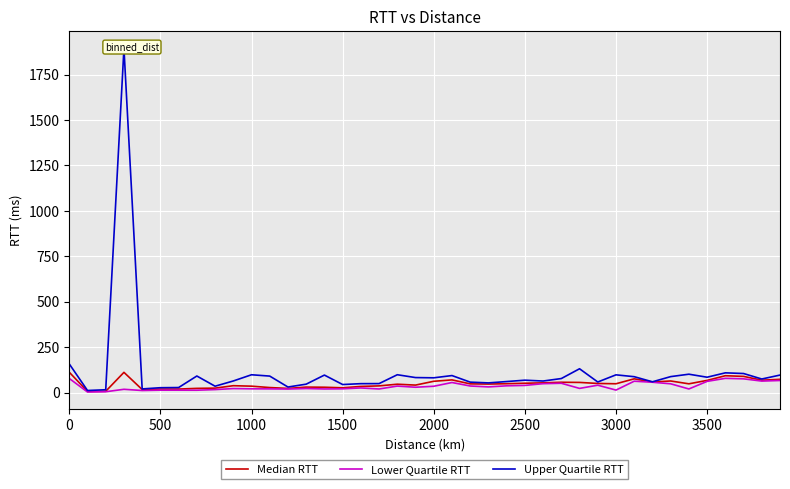

What is the difference between the maximum and minimum values in the Lower Quartile RTT series?

75.2